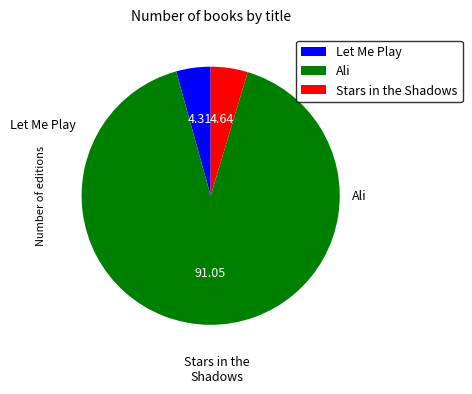

Between Stars in the Shadows and Ali, which is larger?

Ali